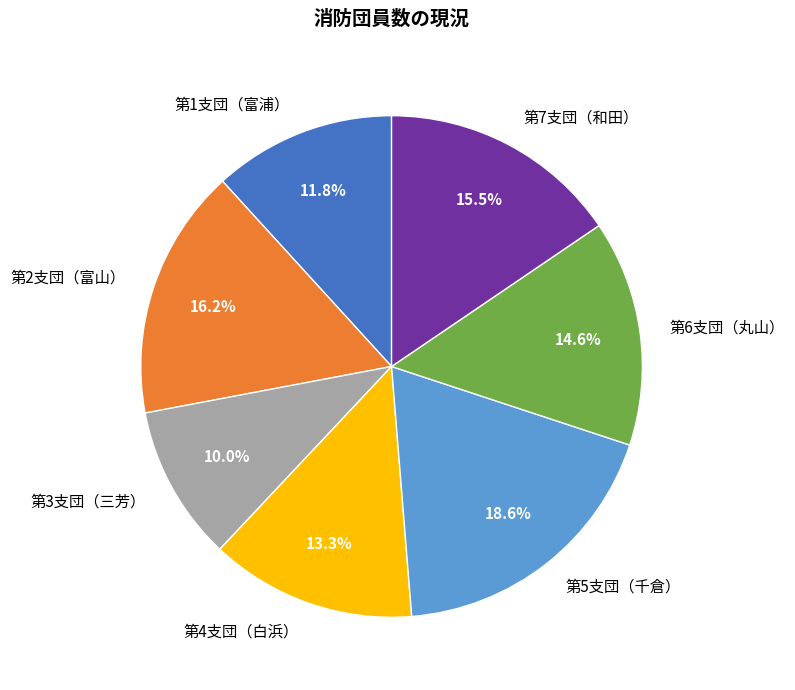

To the nearest percent, what percentage of the pie is 第1支団（富浦）?

12%